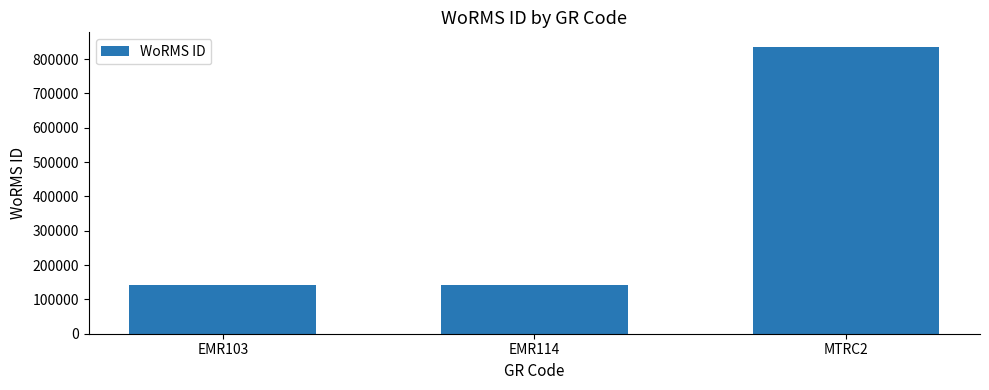

Is it true that the value at EMR114 is 140658?

True